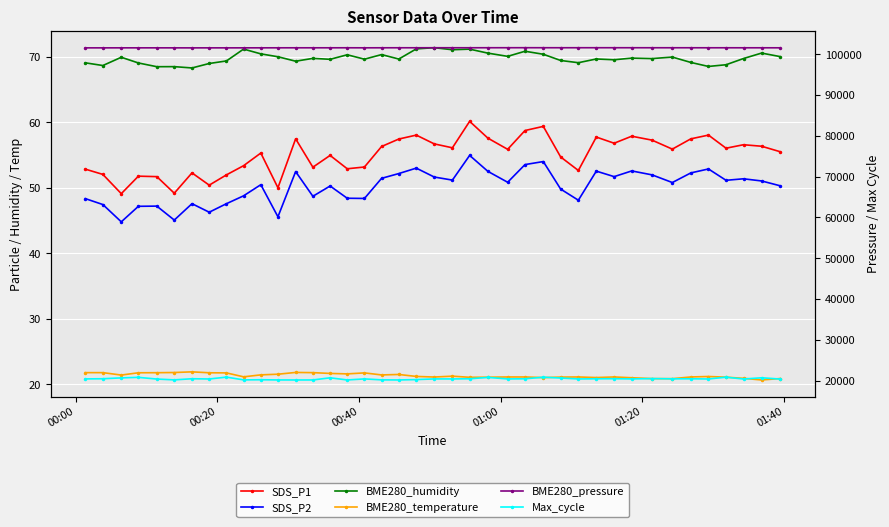

Reading left to right, list all the values displayed in this chart.

SDS_P1: 52.9	52.1	49.1	51.8	51.7	49.2	52.3	50.4	52.0	53.4	55.3	50.0	57.5	53.2	55.0	52.9	53.2	56.3	57.5	58.1	56.7	56.1	60.2	57.6	55.9	58.8	59.4	54.7	52.7	57.8	56.8	57.9	57.3	55.9	57.5	58.1	56.1	56.6	56.4	55.5
SDS_P2: 48.4	47.5	44.8	47.2	47.2	45.1	47.6	46.3	47.6	48.8	50.5	45.6	52.5	48.7	50.3	48.4	48.4	51.5	52.2	53.0	51.7	51.2	55.0	52.5	50.9	53.6	54.0	49.8	48.1	52.6	51.7	52.6	52.0	50.8	52.3	52.9	51.2	51.4	51.1	50.3
BME280_humidity: 69.1	68.7	70.0	69.1	68.5	68.5	68.3	69.0	69.4	71.2	70.5	70.0	69.3	69.8	69.6	70.3	69.7	70.4	69.7	71.2	71.4	71.1	71.2	70.6	70.1	70.9	70.4	69.5	69.1	69.7	69.6	69.8	69.8	70.0	69.2	68.5	68.8	69.8	70.6	70.0
BME280_temperature: 21.8	21.8	21.4	21.8	21.8	21.8	21.9	21.8	21.8	21.2	21.5	21.6	21.8	21.8	21.7	21.6	21.8	21.5	21.5	21.2	21.1	21.3	21.1	21.1	21.1	21.1	21.1	21.1	21.1	21.1	21.1	21.0	20.9	20.9	21.1	21.2	21.1	20.9	20.7	20.9
BME280_pressure: 101579.3	101580.2	101583.6	101584.7	101583.8	101581.0	101576.3	101581.1	101580.3	101583.3	101588.0	101592.2	101595.2	101595.2	101594.6	101600.1	101589.1	101597.8	101602.0	101600.9	101607.2	101605.2	101602.9	101610.0	101611.7	101617.0	101611.9	101608.2	101610.8	101611.8	101610.8	101609.3	101606.0	101604.2	101603.7	101599.2	101601.1	101597.1	101597.5	101591.0
Max_cycle: 20431.0	20472.0	20685.0	20813.0	20397.0	20196.0	20470.0	20416.0	20870.0	20193.0	20226.0	20181.0	20170.0	20178.0	20699.0	20178.0	20431.0	20198.0	20174.0	20268.0	20428.0	20424.0	20467.0	20799.0	20424.0	20462.0	20851.0	20645.0	20421.0	20460.0	20478.0	20428.0	20506.0	20456.0	20460.0	20416.0	20853.0	20406.0	20704.0	20398.0